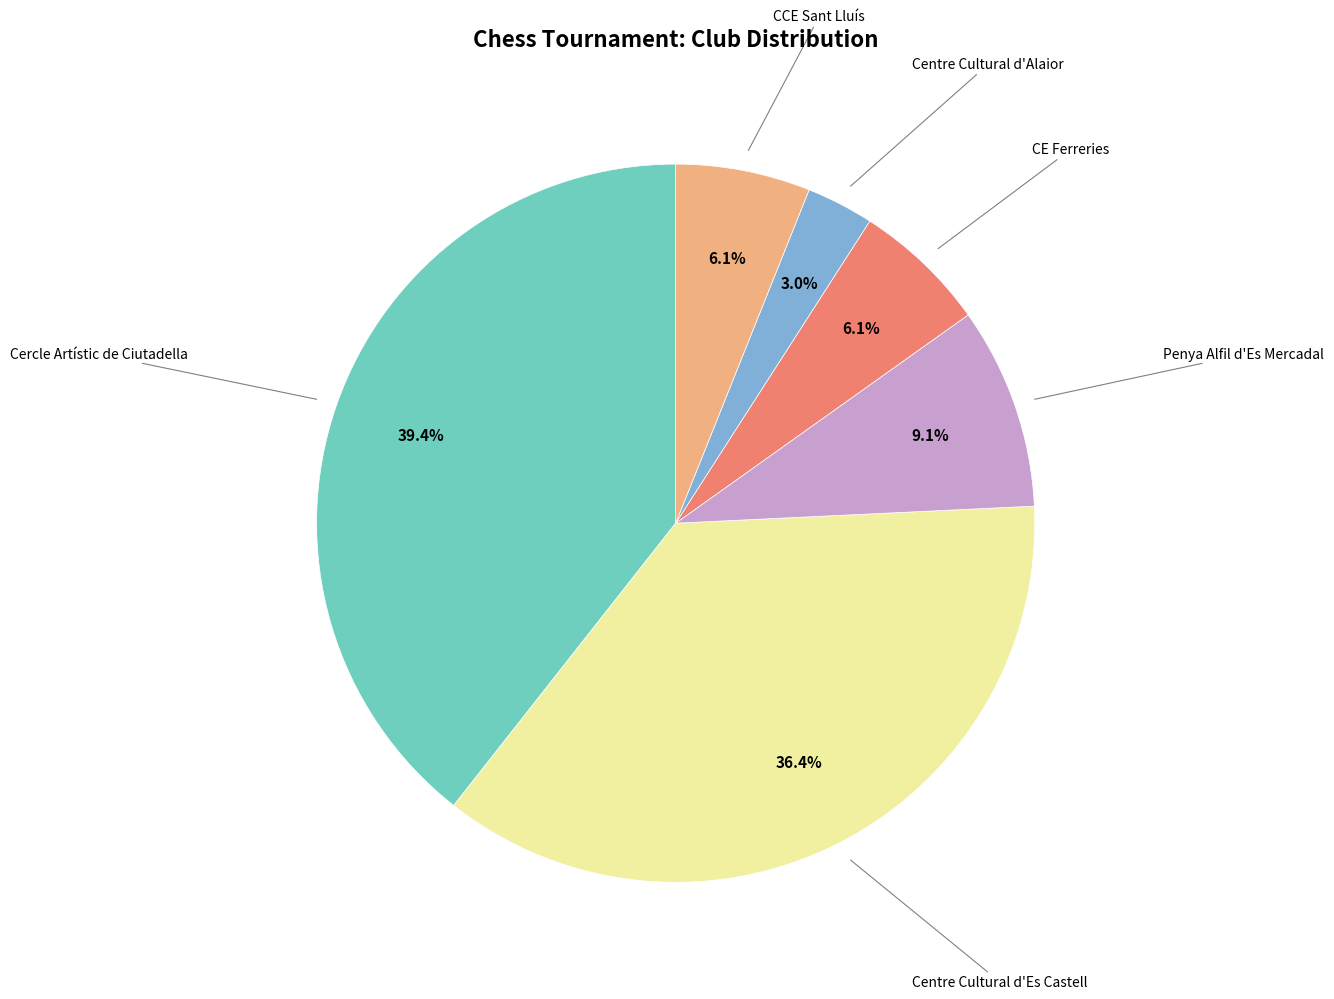

Is there a majority slice in this chart?

No